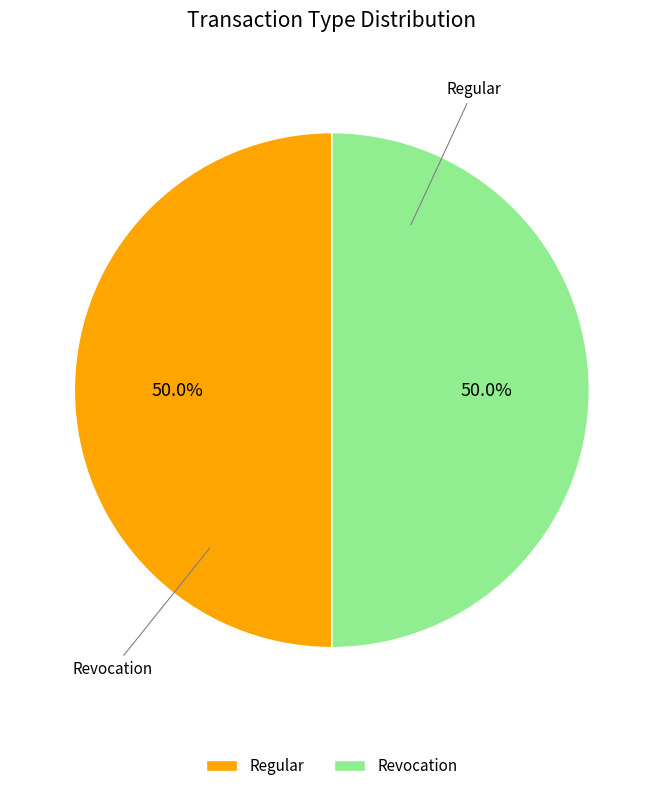

What is the total percentage of Revocation and Regular?

100.0%